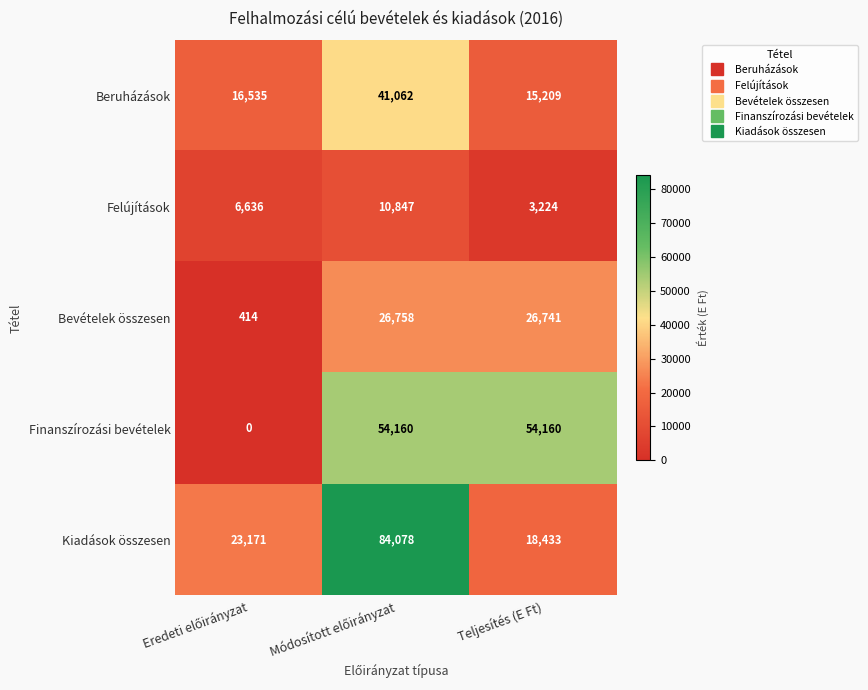

True or false: Kiadások összesen has a value of 26084 at Teljesítés (E Ft).

False